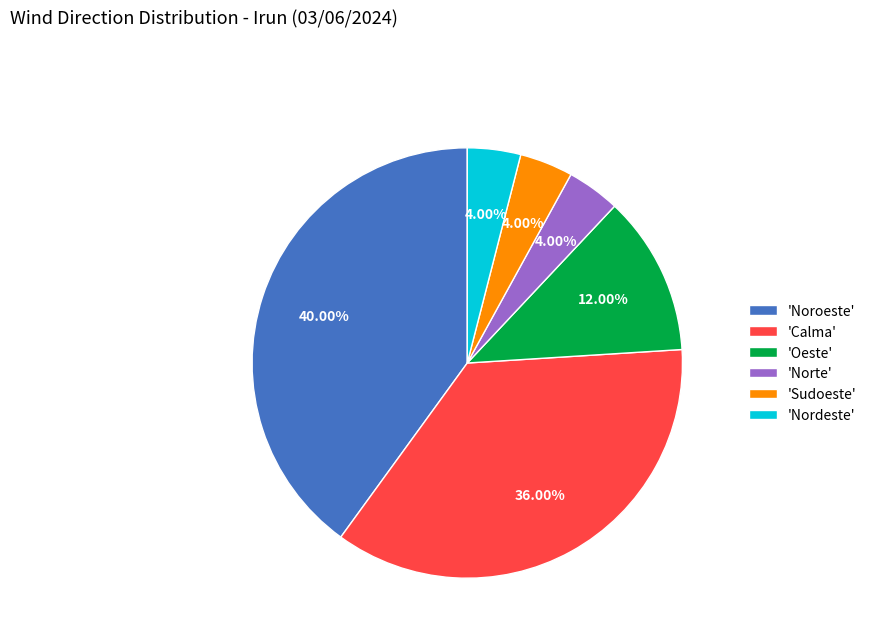

Which category has the biggest portion of the pie?

'Noroeste'